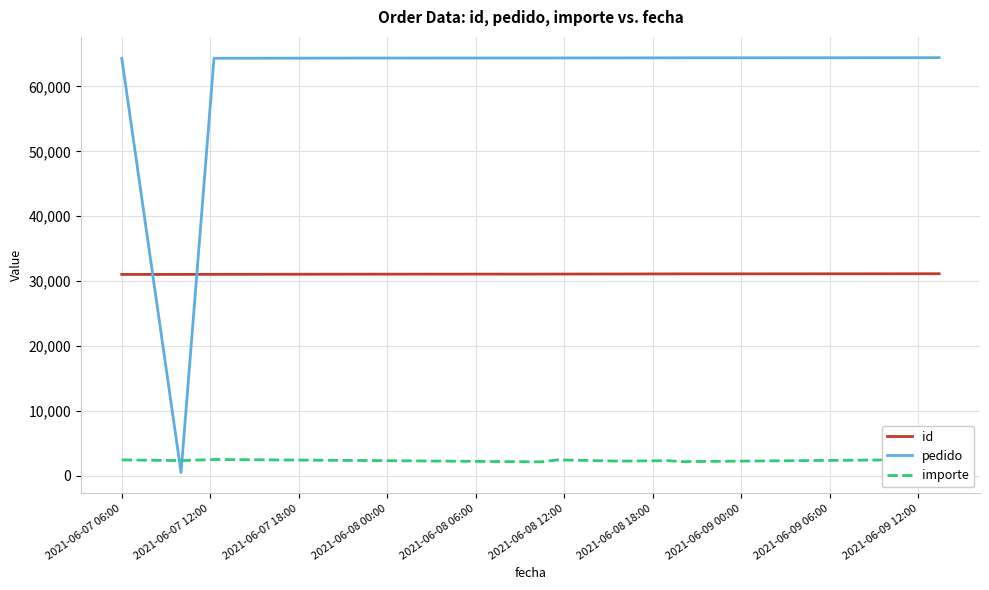

What is the difference between the maximum and second lowest values in the importe series?

365